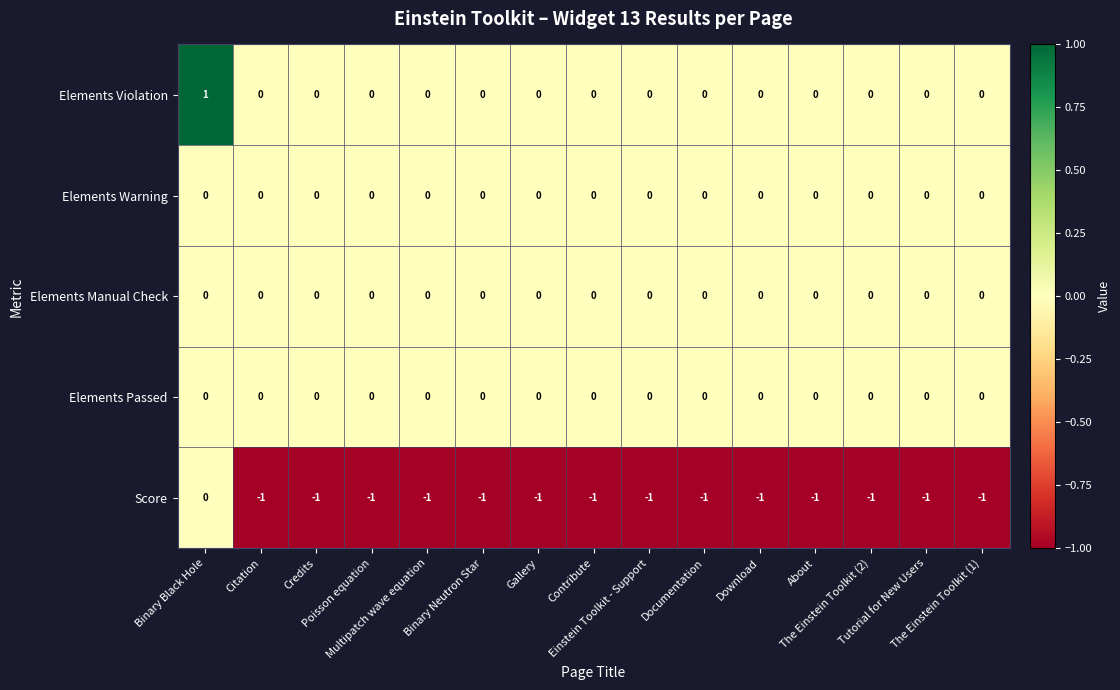

Rank the series at Documentation from lowest to highest value.

Score, Elements Violation, Elements Warning, Elements Manual Check, Elements Passed